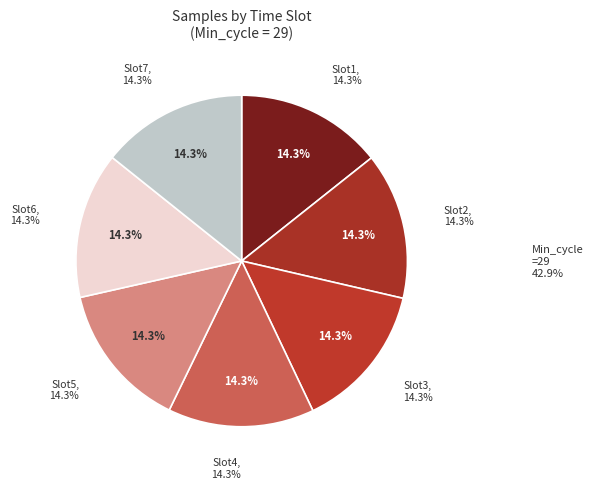

What percentage do 29 (00:01) and 29 (00:03) together represent?

28.6%